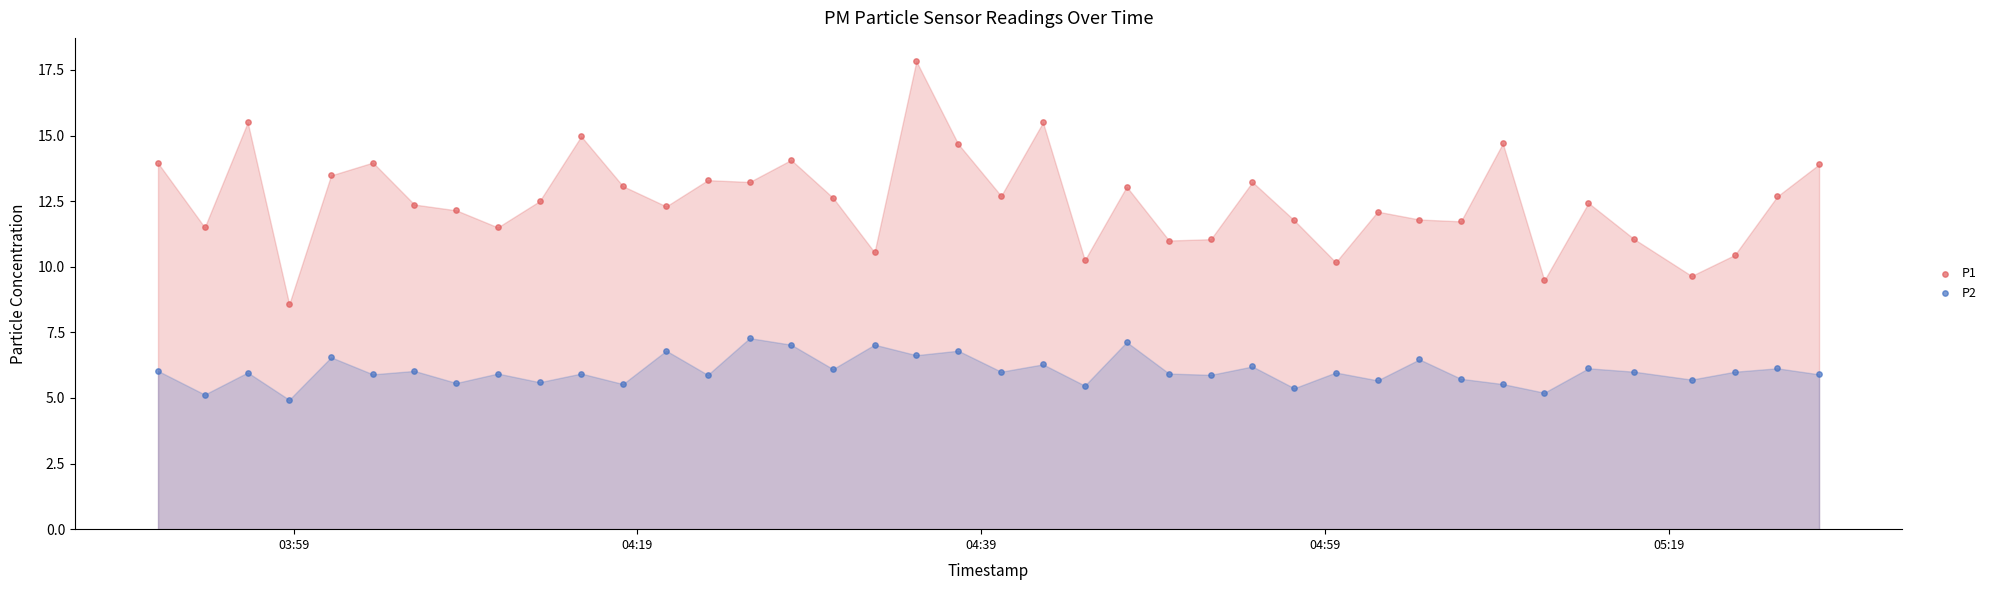

Across all data points, what is the range of Y values (max minus min)?

12.9